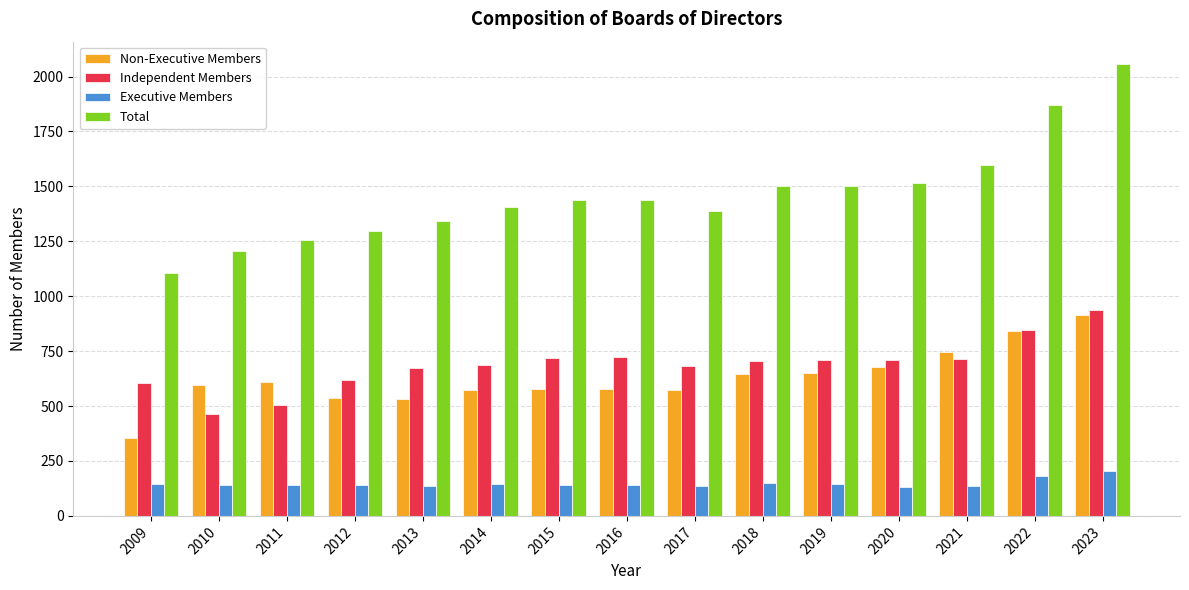

Rank the series at 2014 from highest to lowest value.

Total, Independent Members, Non-Executive Members, Executive Members